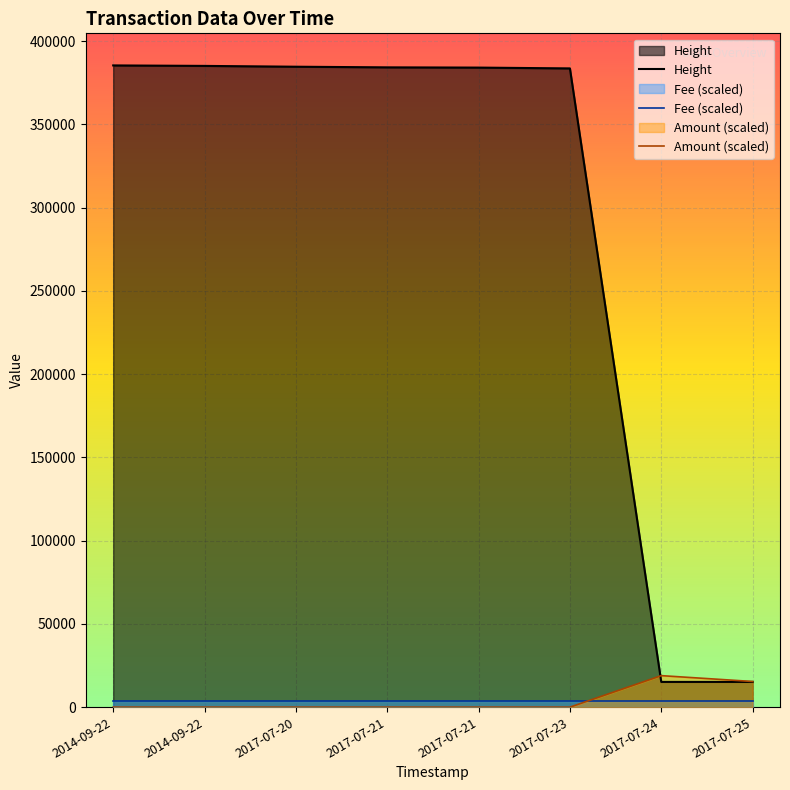

How many lines are shown in the chart?

3